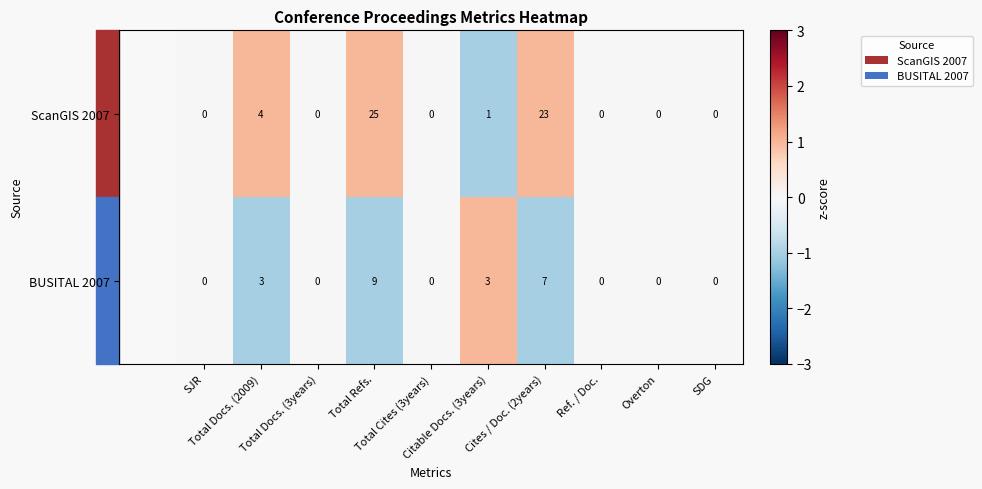

What is the difference between the highest and lowest values at Citable Docs. (3years)?

2